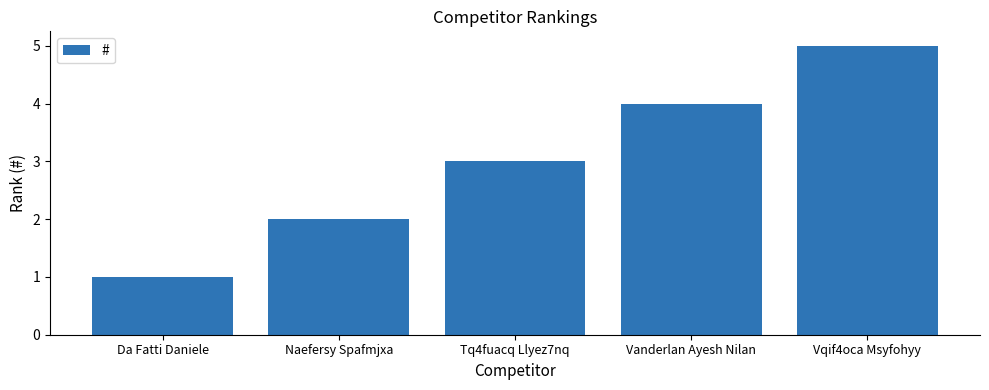

What is the label of the 4th bar from the left?

Vanderlan Ayesh Nilan